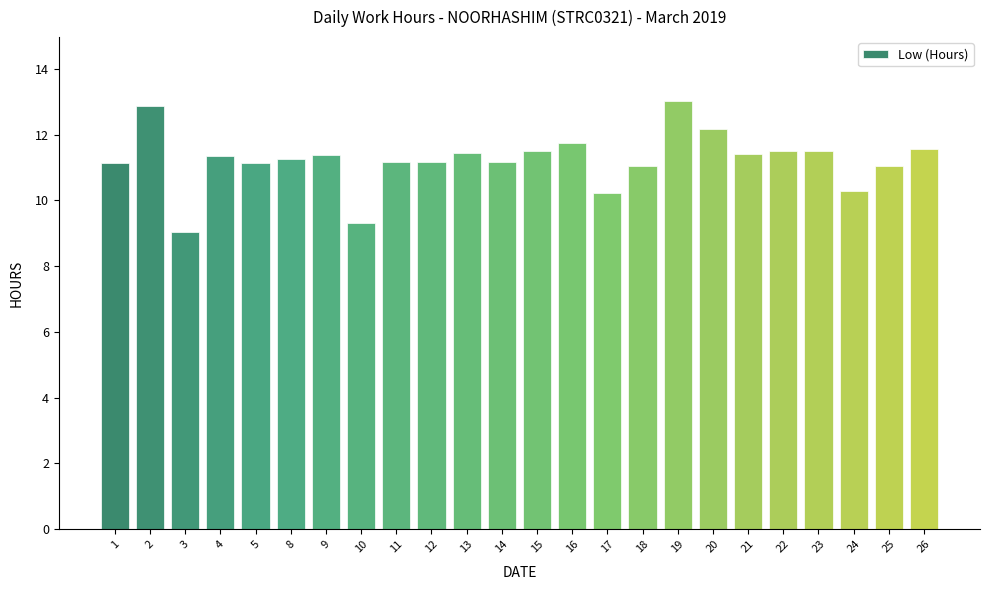

Where does the data first go above 11?

1